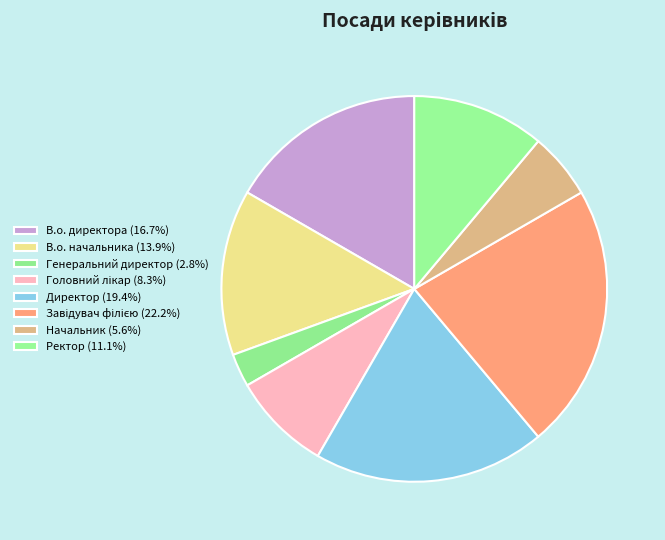

How many segments does this pie chart have?

8